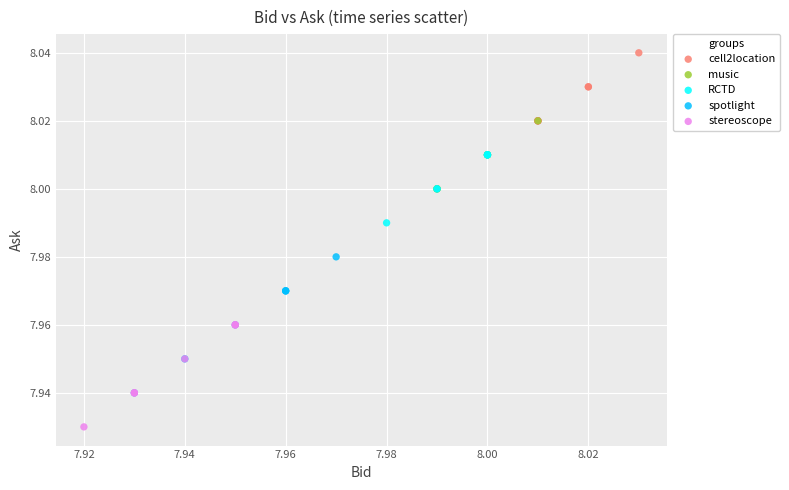

What are all the series names shown in the legend?

cell2location, music, RCTD, spotlight, stereoscope